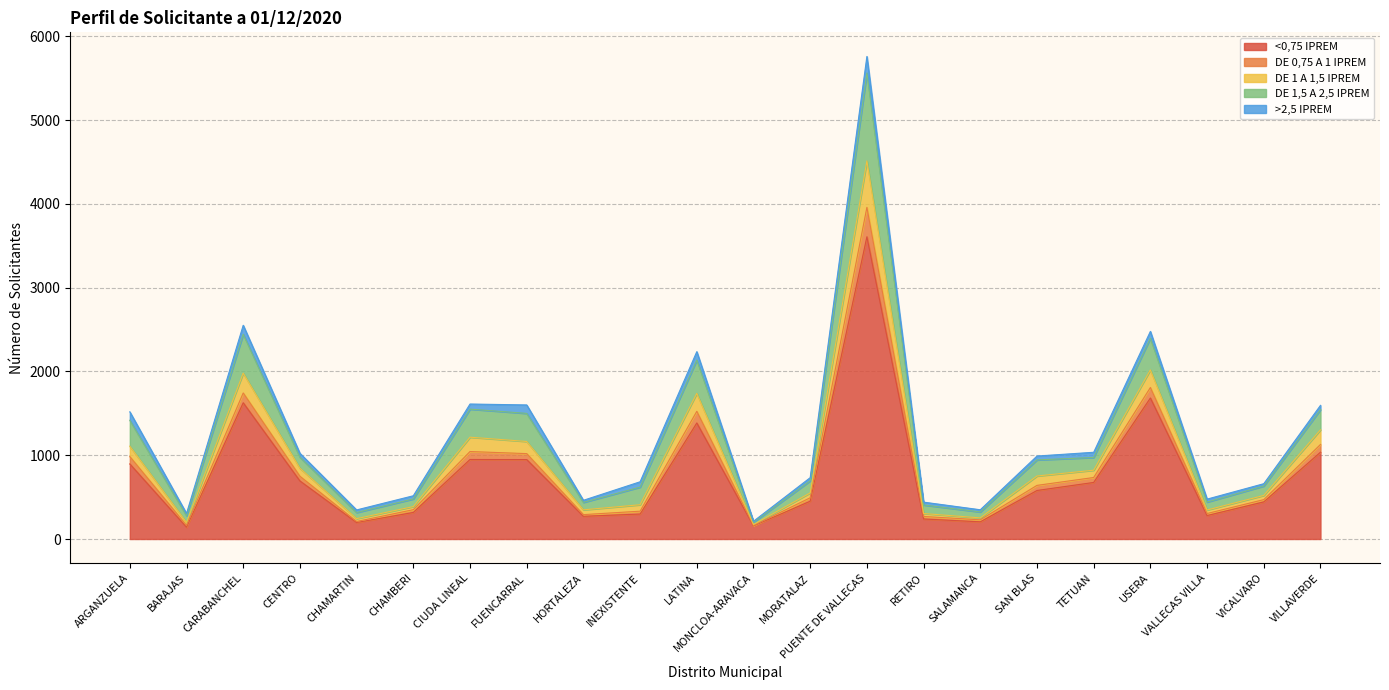

Which has a higher value, PUENTE DE VALLECAS or INEXISTENTE?

PUENTE DE VALLECAS